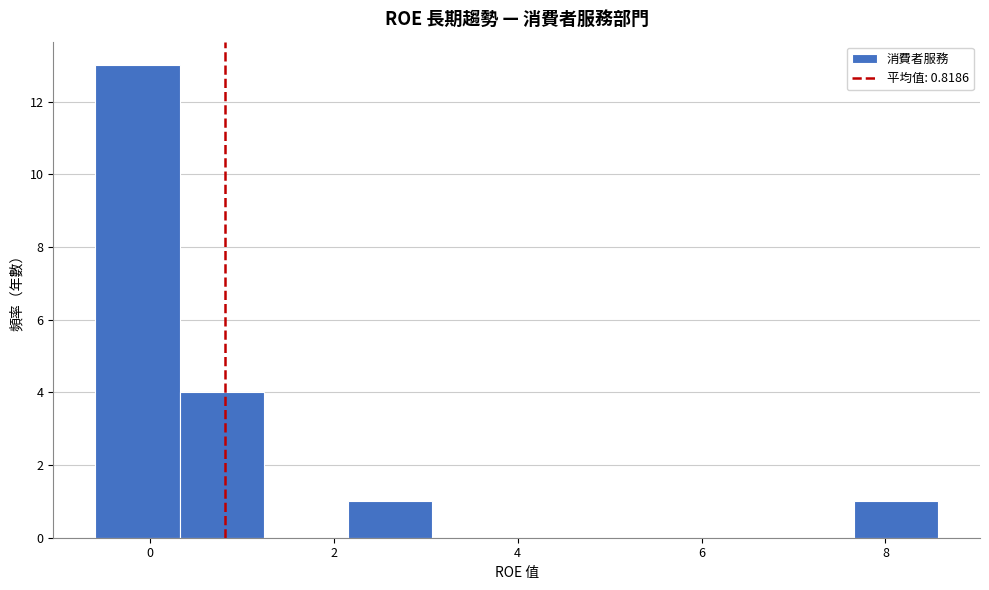

Reading left to right, list every bar in this chart as the range it spans on the x-axis followed by its height. Neither the bar edges nor the heights are printed on the chart, so give them approximately, as read against the axes.

-0.6 to 0.4: 13
0.4 to 1.2: 4
1.2 to 2.2: 0
2.2 to 3.0: 1
3.0 to 4.0: 0
4.0 to 5.0: 0
5.0 to 5.8: 0
5.8 to 6.8: 0
6.8 to 7.6: 0
7.6 to 8.6: 1